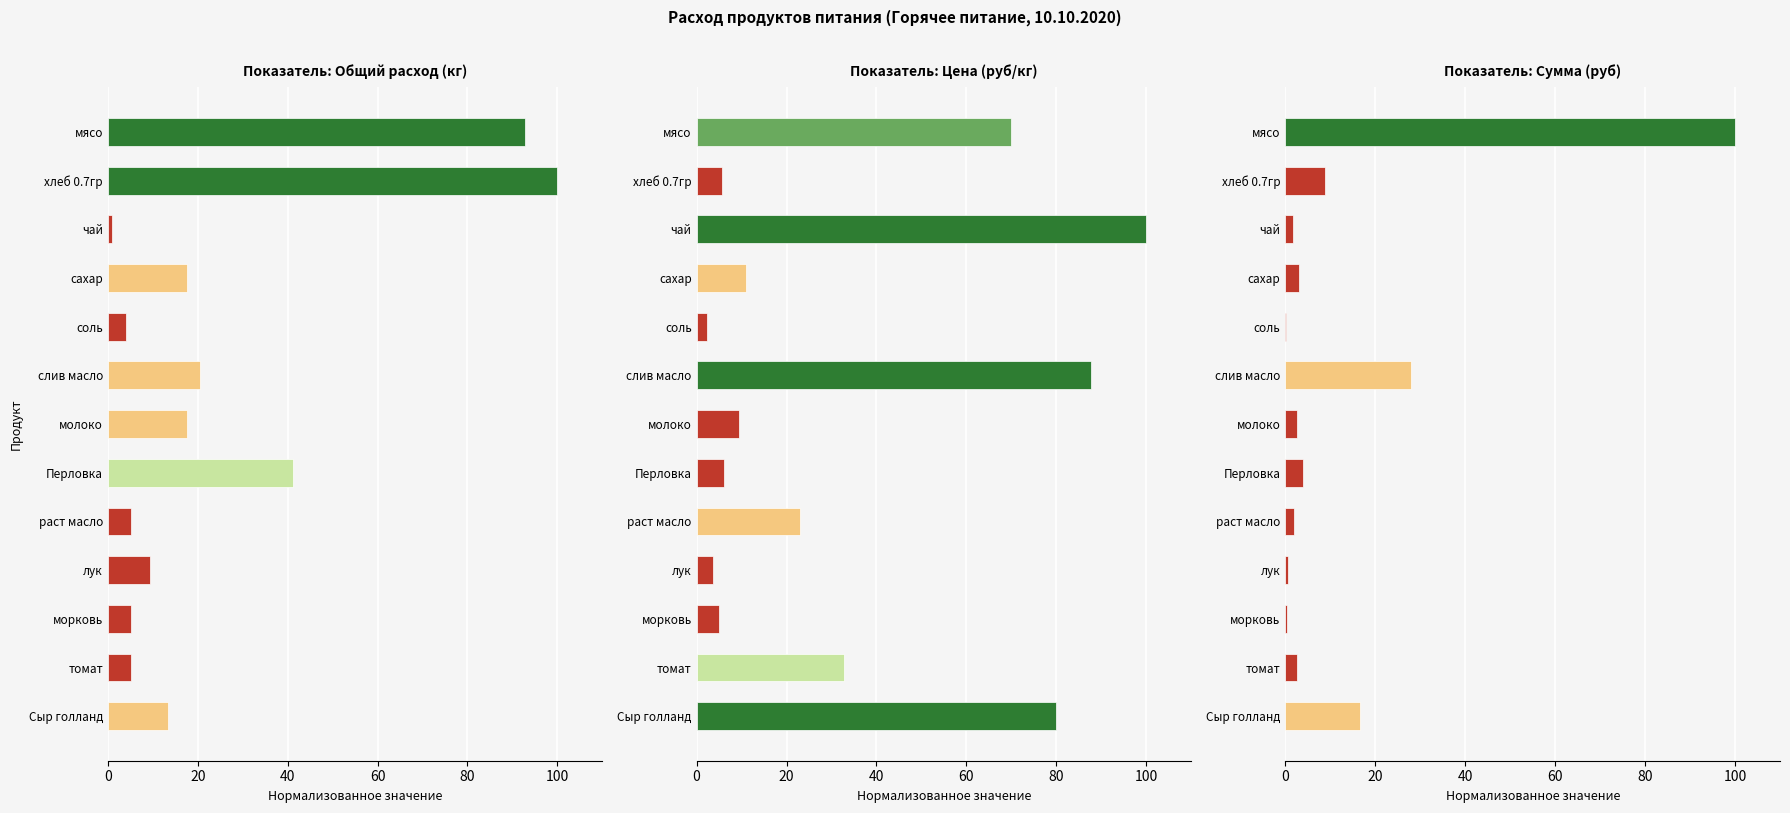

True or false: Цена (руб/кг) has a value of 1.7 at Перловка.

False